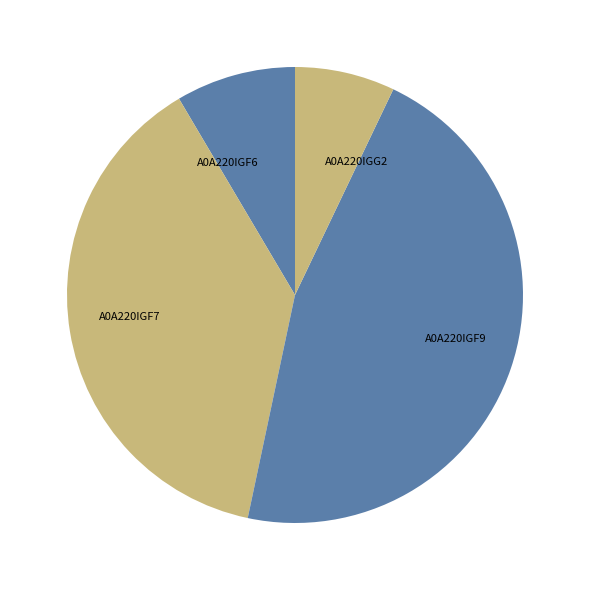

Rank the categories by value from lowest to highest.

A0A220IGG2, A0A220IGF6, A0A220IGF7, A0A220IGF9